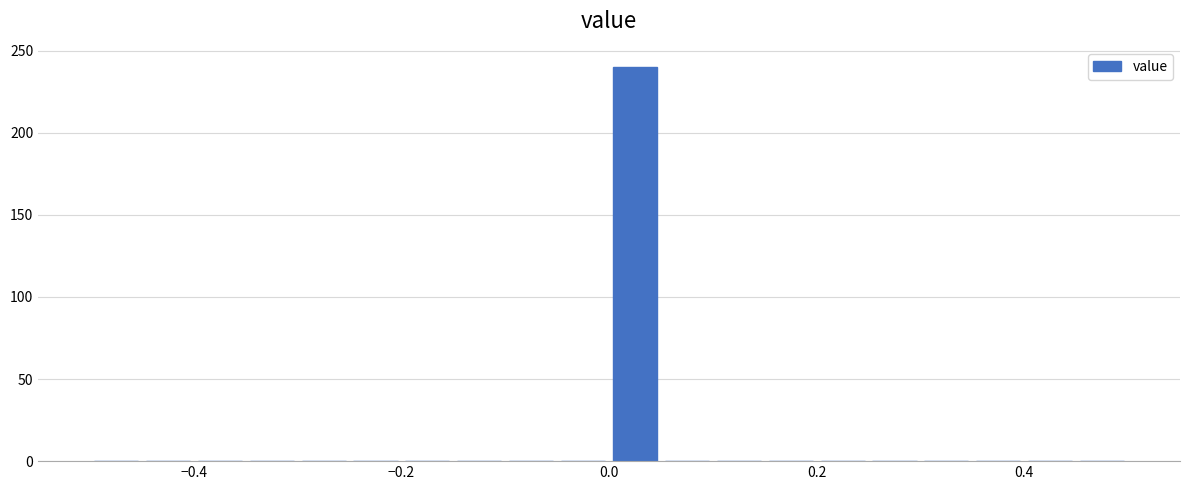

Read against the x-axis, roughly where is the centre of the tallest bar?

0.02